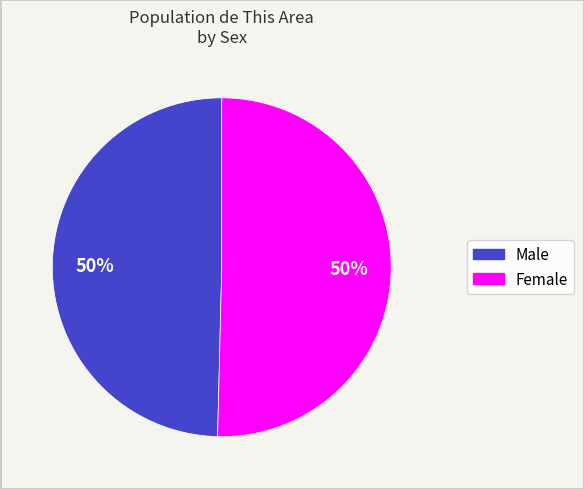

True or false: Female accounts for 50% of the total.

True